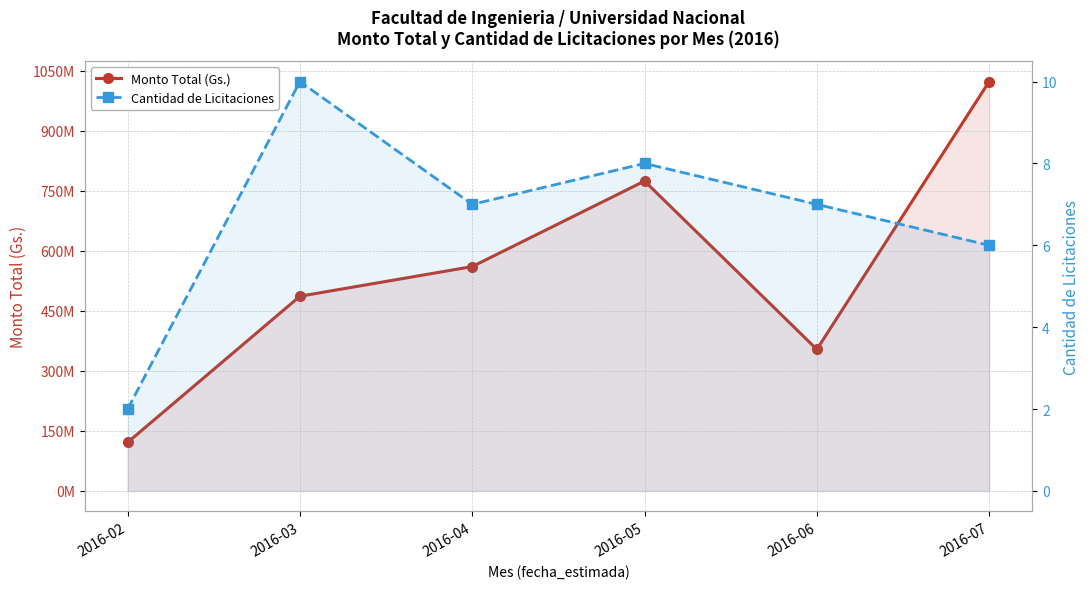

How many values in the Cantidad de Licitaciones series exceed 7?

2